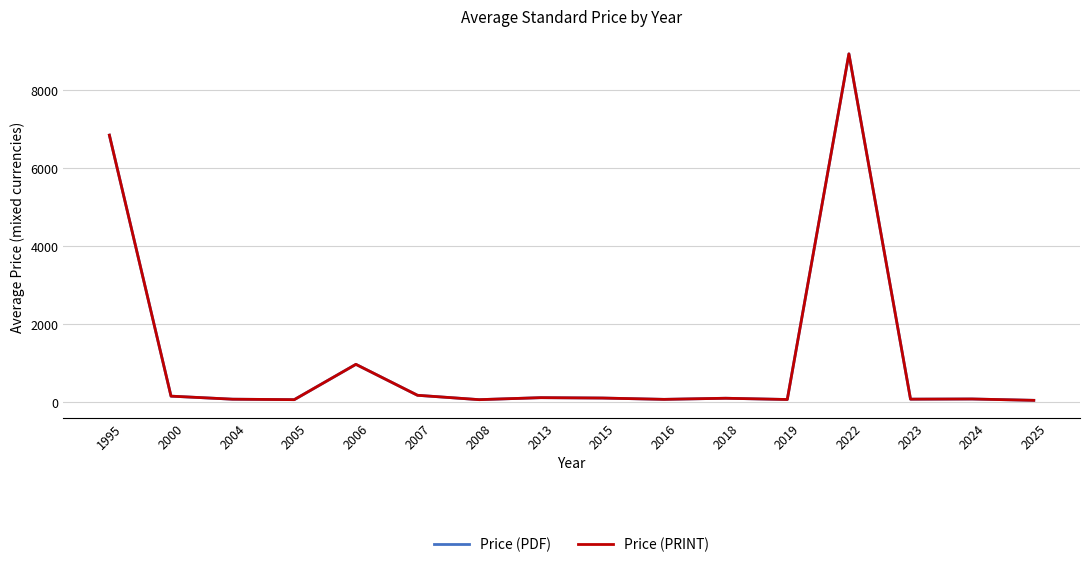

What is the difference between the Price (PRINT) values at 2025 and 2024?

34.7